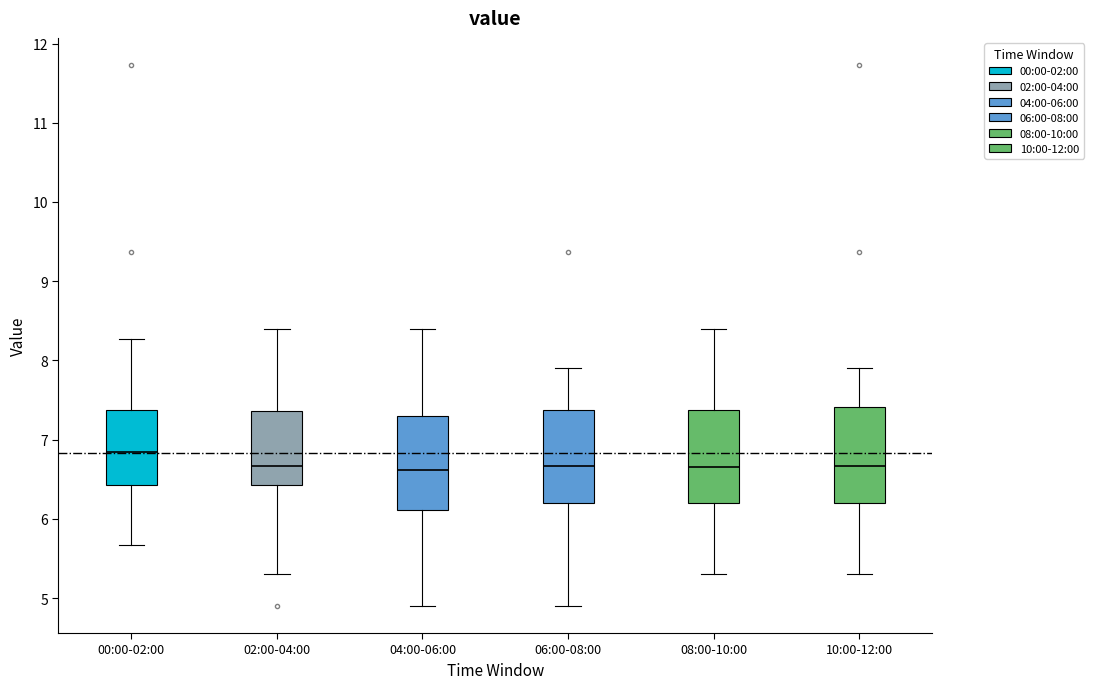

Which box has the highest median line?

00:00-02:00